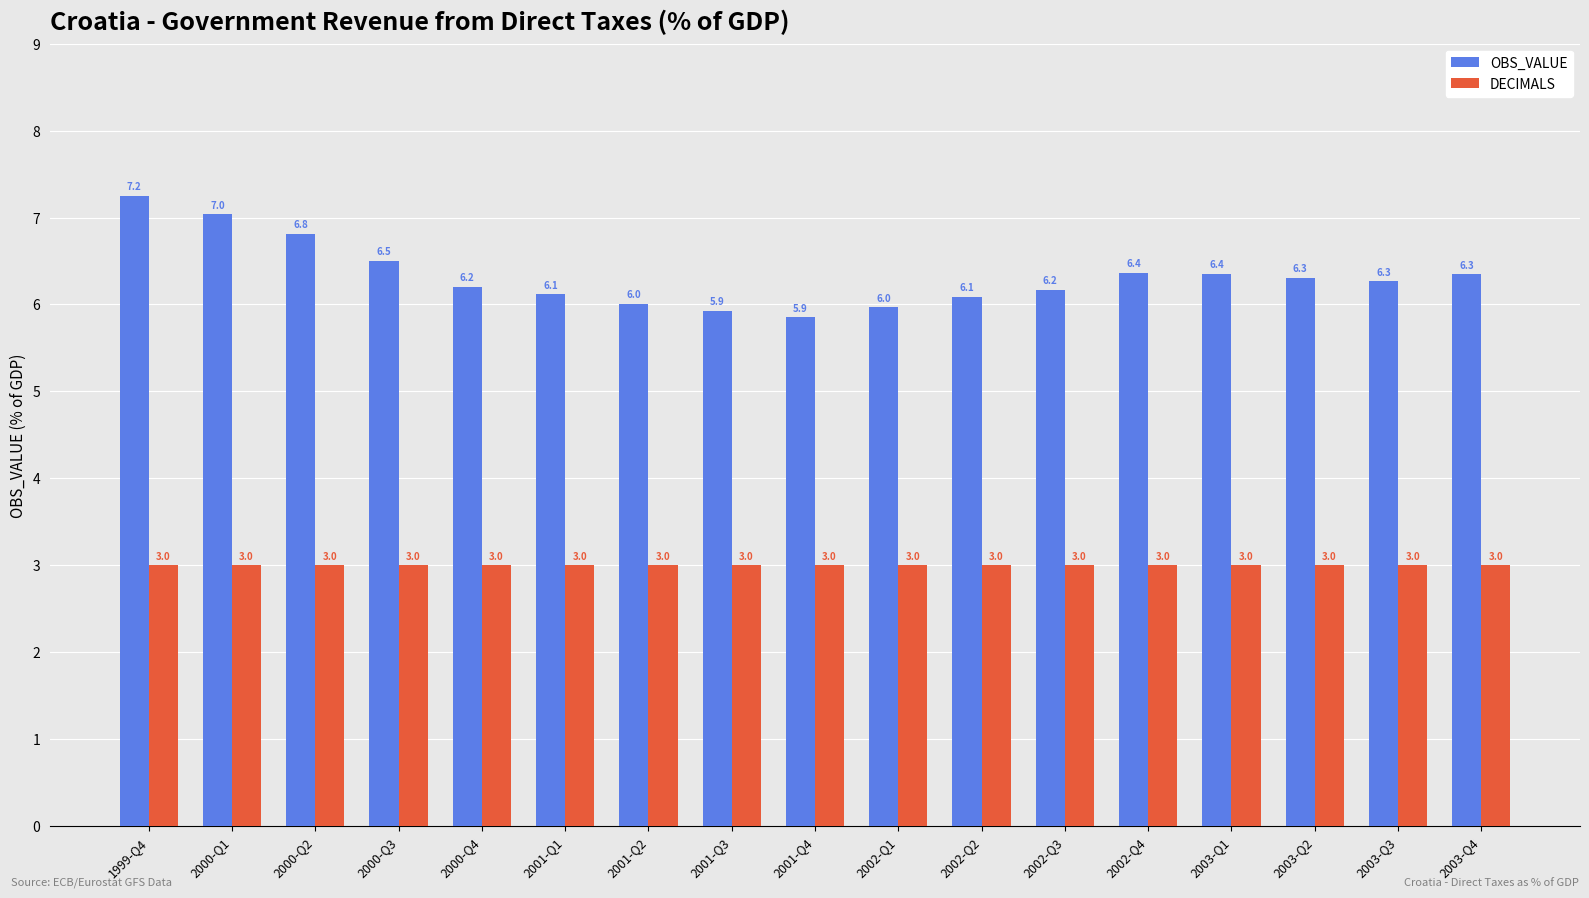

What is the difference between the highest and lowest values at 2000-Q4?

3.2